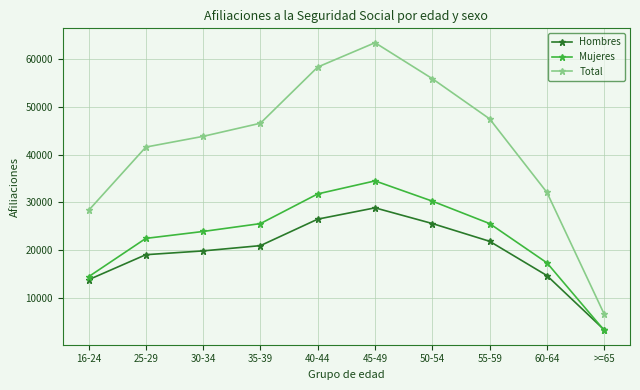

What position from the left is >=65?

10